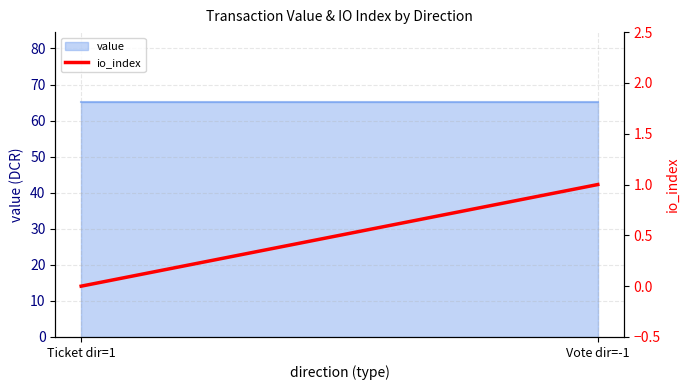

Which label corresponds to the smallest value in the chart?

Ticket dir=1